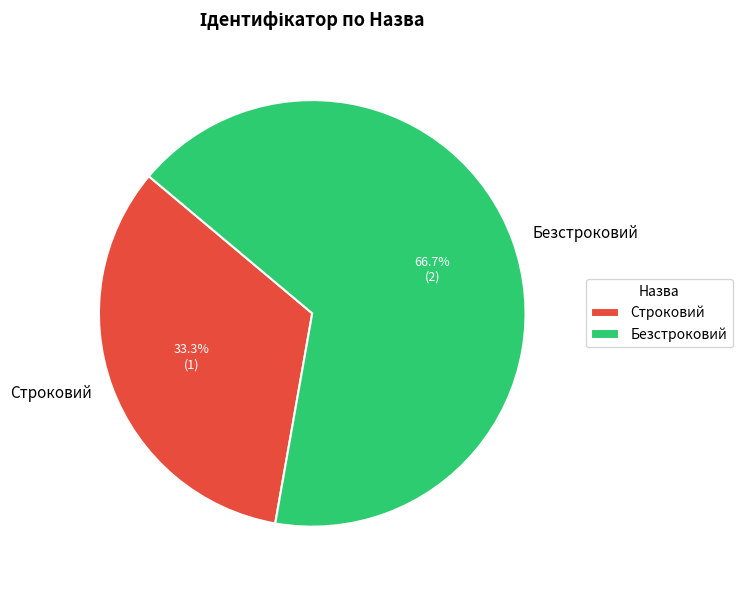

Which category has the biggest portion of the pie?

Безстроковий